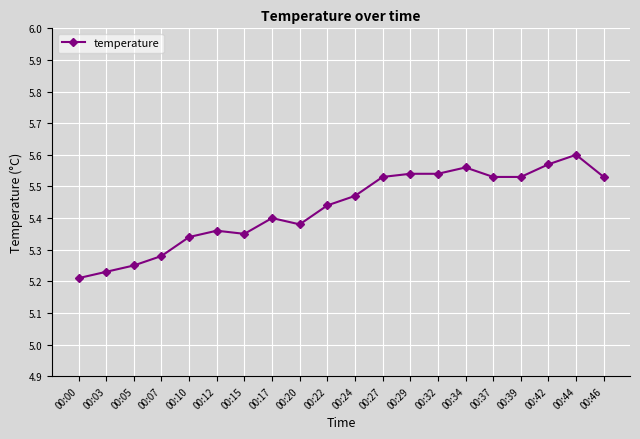

At which category does the data reach its first local valley?

00:15